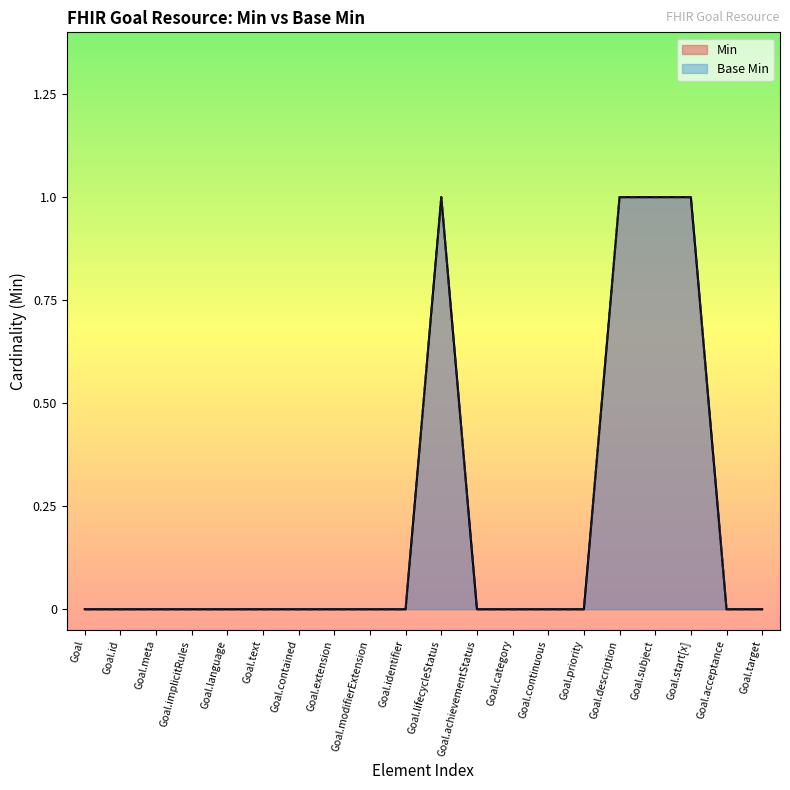

Which series has the largest range (max minus min)?

Min